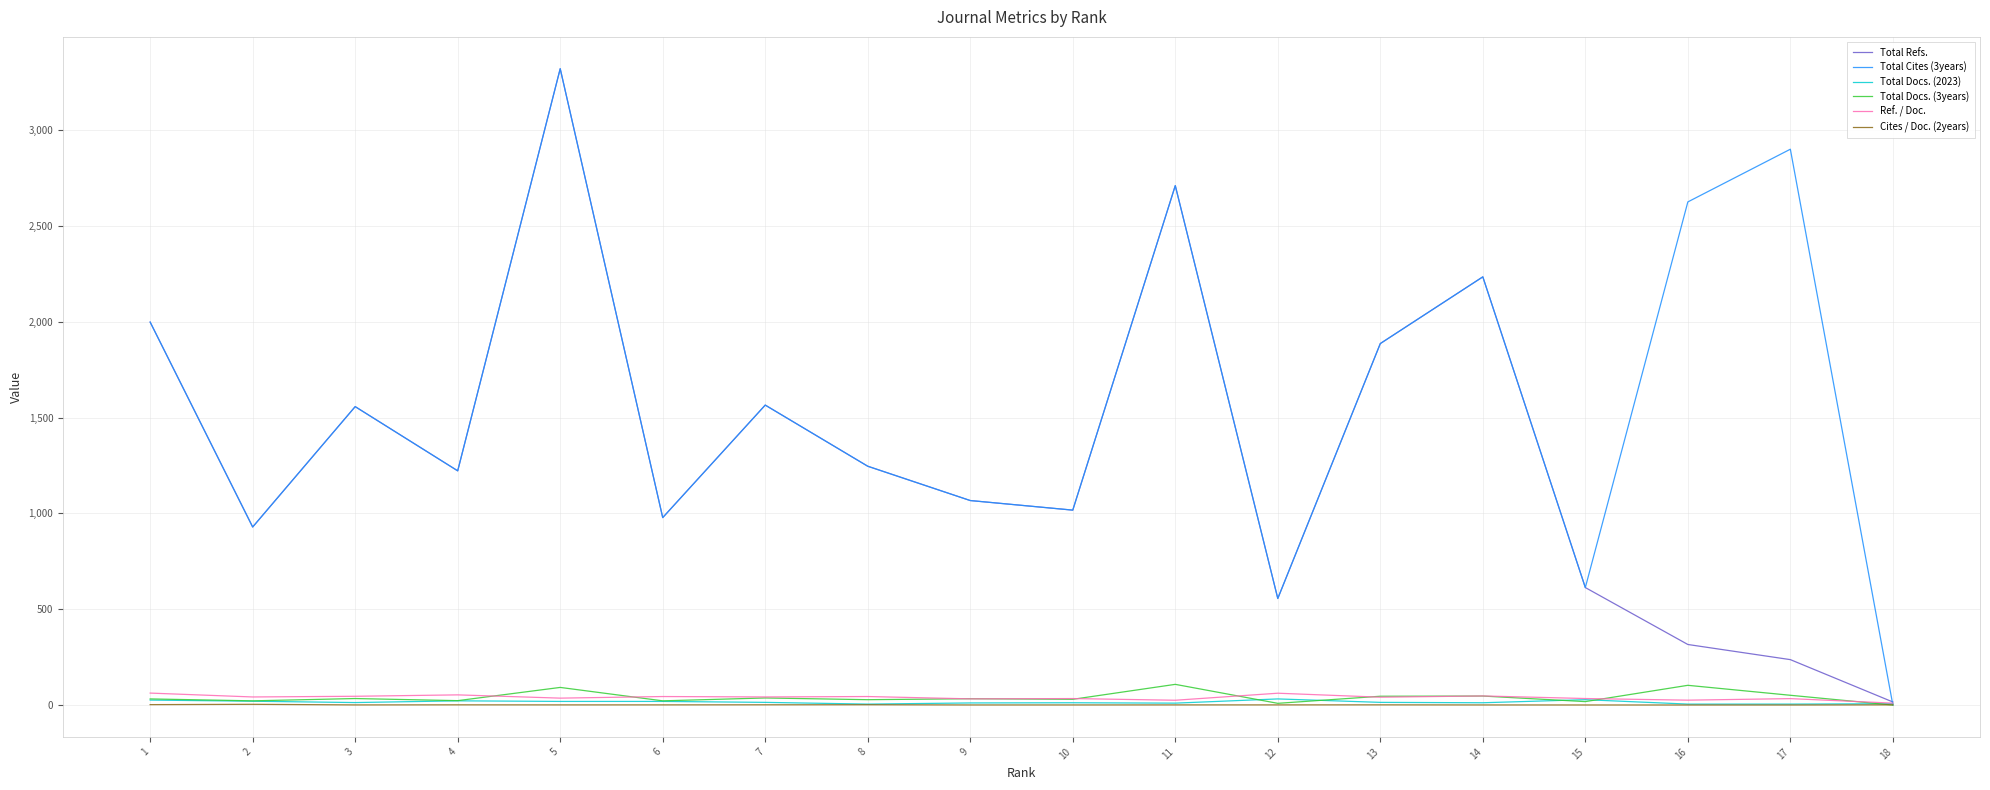

What is the difference between the Total Docs. (2023) values at 16 and 13?

9.0